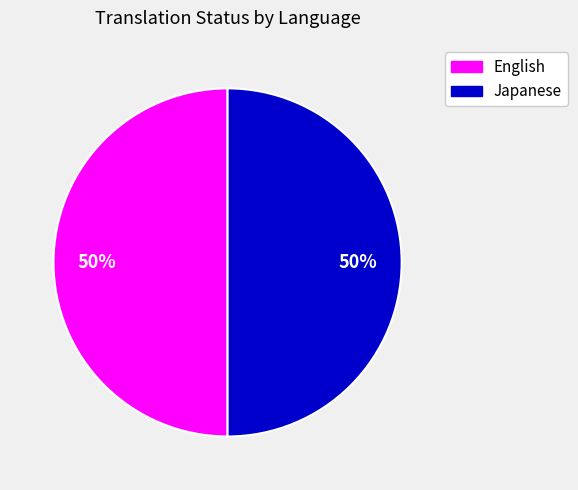

What is the ratio of the value at English to the value at Japanese?

1.0